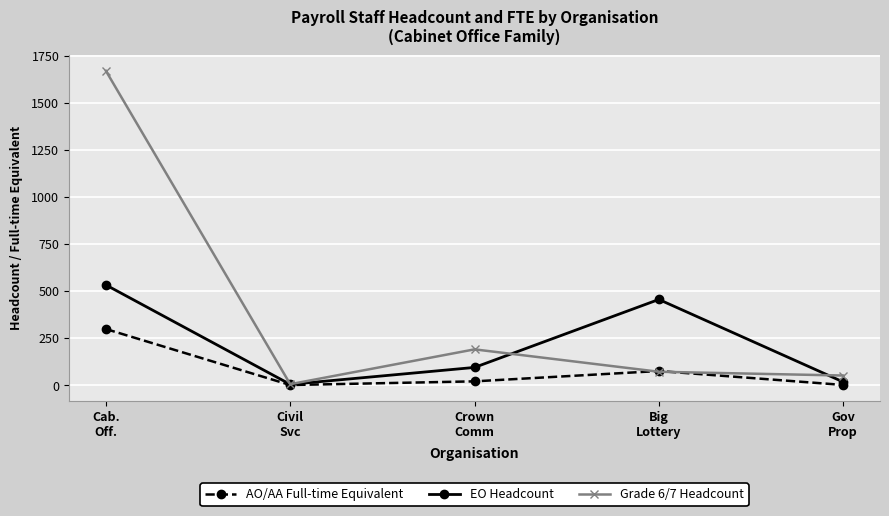

At which category is the sum across all series the highest?

Cab.
Off.